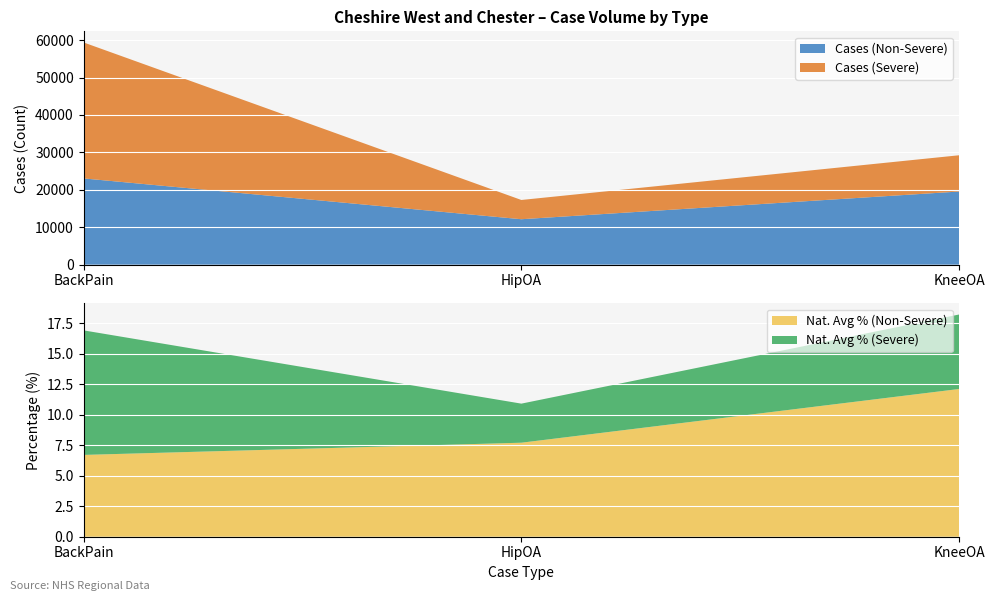

Reading left to right, what are all the values shown in this chart?

Cases: BackPain=59386.0	HipOA=17288.0	KneeOA=29237.0
CasesSevere: BackPain=36337.0	HipOA=5144.0	KneeOA=9688.0
NationalAveragePercentage: BackPain=16.9	HipOA=10.9	KneeOA=18.2
NationalAverageSeverePercentage: BackPain=10.2	HipOA=3.2	KneeOA=6.1